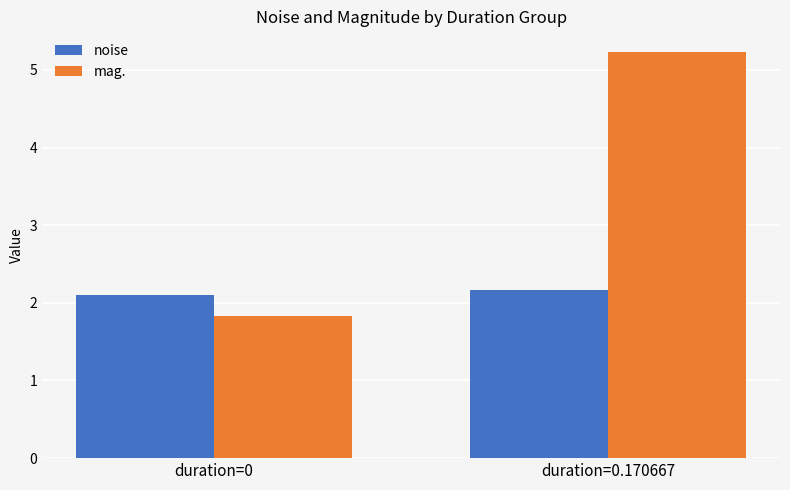

Does the chart contain stacked bars?

No